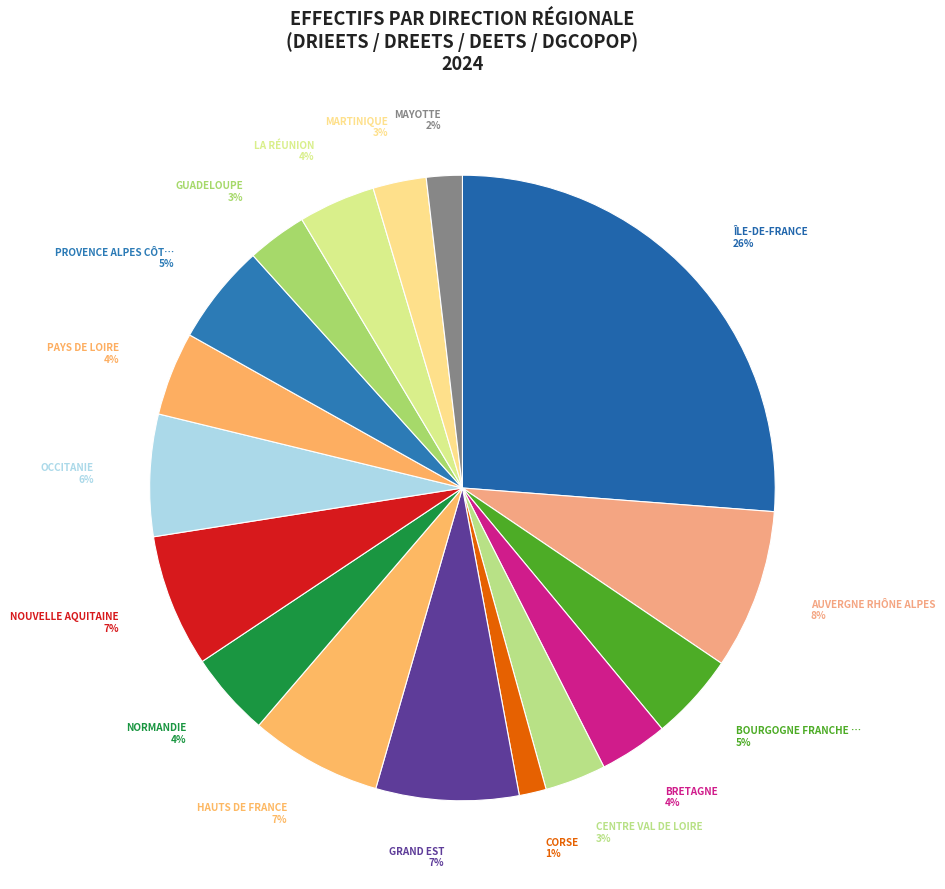

Count the number of slices in the pie.

17